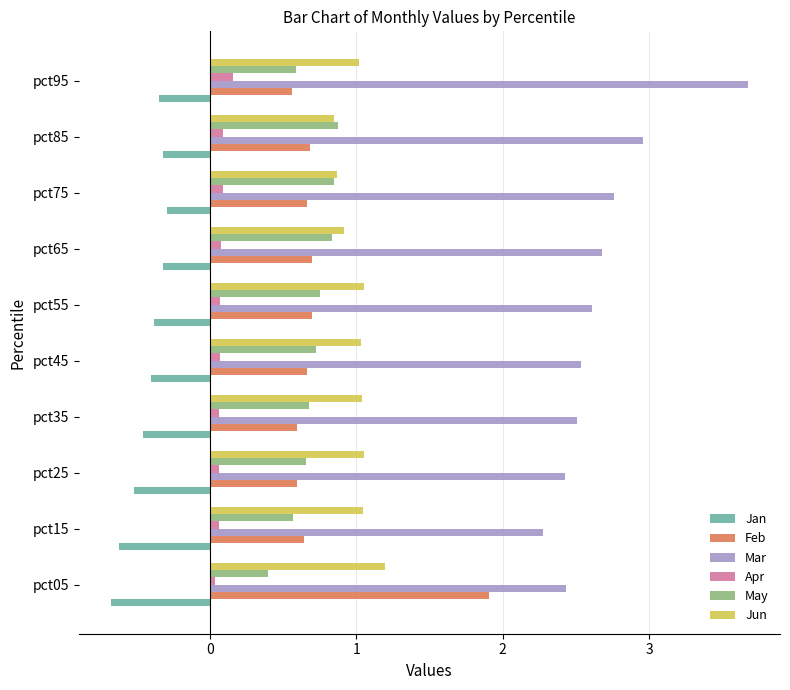

Which series has the largest total across all categories?

Mar